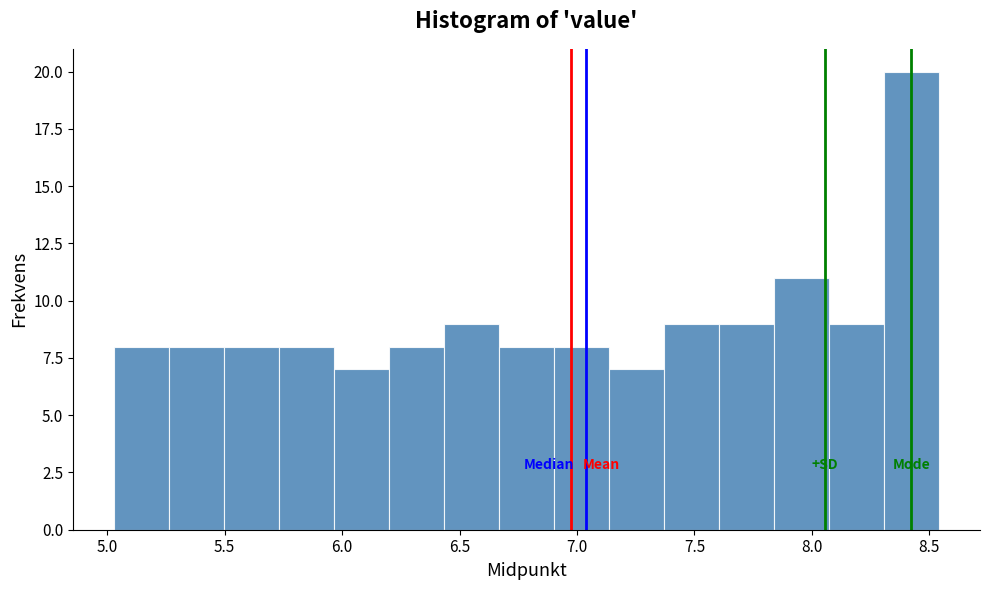

Reading left to right, list every bar in this chart as the range it spans on the x-axis followed by its height. Neither the bar edges nor the heights are printed on the chart, so give them approximately, as read against the axes.

5.05 to 5.25: 8
5.25 to 5.50: 8
5.50 to 5.75: 8
5.75 to 5.95: 8
5.95 to 6.20: 7
6.20 to 6.45: 8
6.45 to 6.65: 9
6.65 to 6.90: 8
6.90 to 7.15: 8
7.15 to 7.35: 7
7.35 to 7.60: 9
7.60 to 7.85: 9
7.85 to 8.05: 11
8.05 to 8.30: 9
8.30 to 8.55: 20